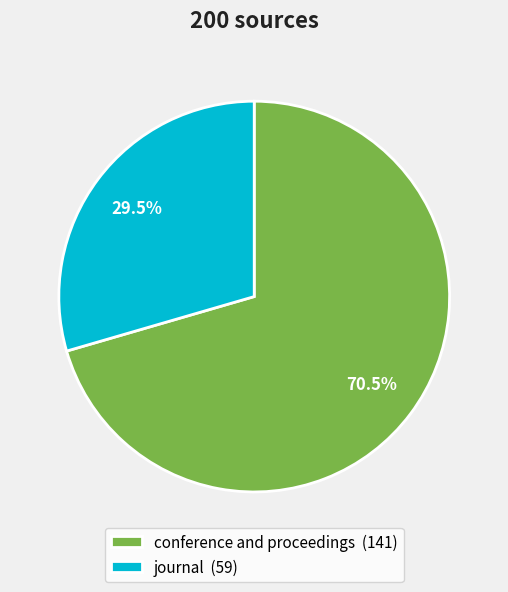

Is journal (59) the majority of the pie?

No